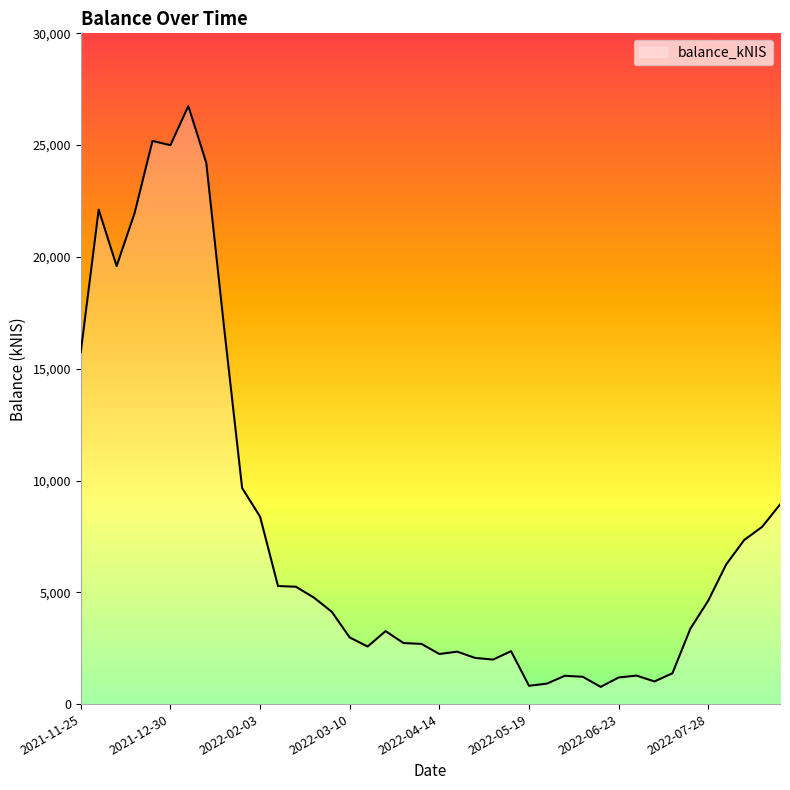

What is the average value?

7708.3